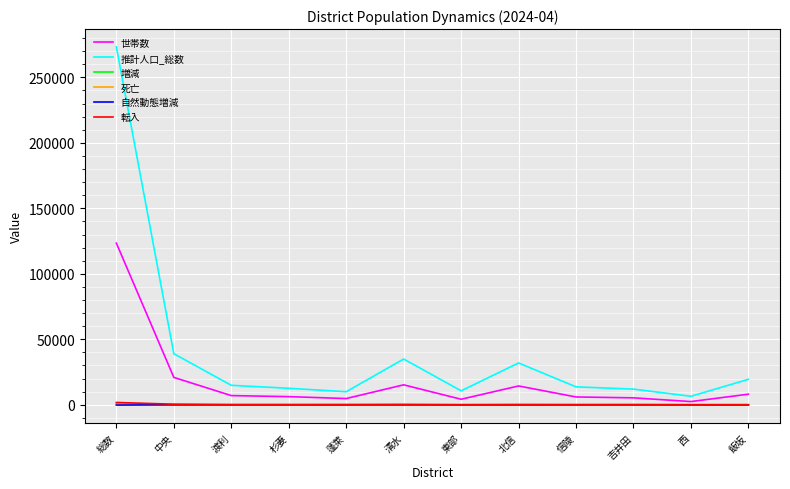

The value of 増減 at 総数 is 740. True or false?

True